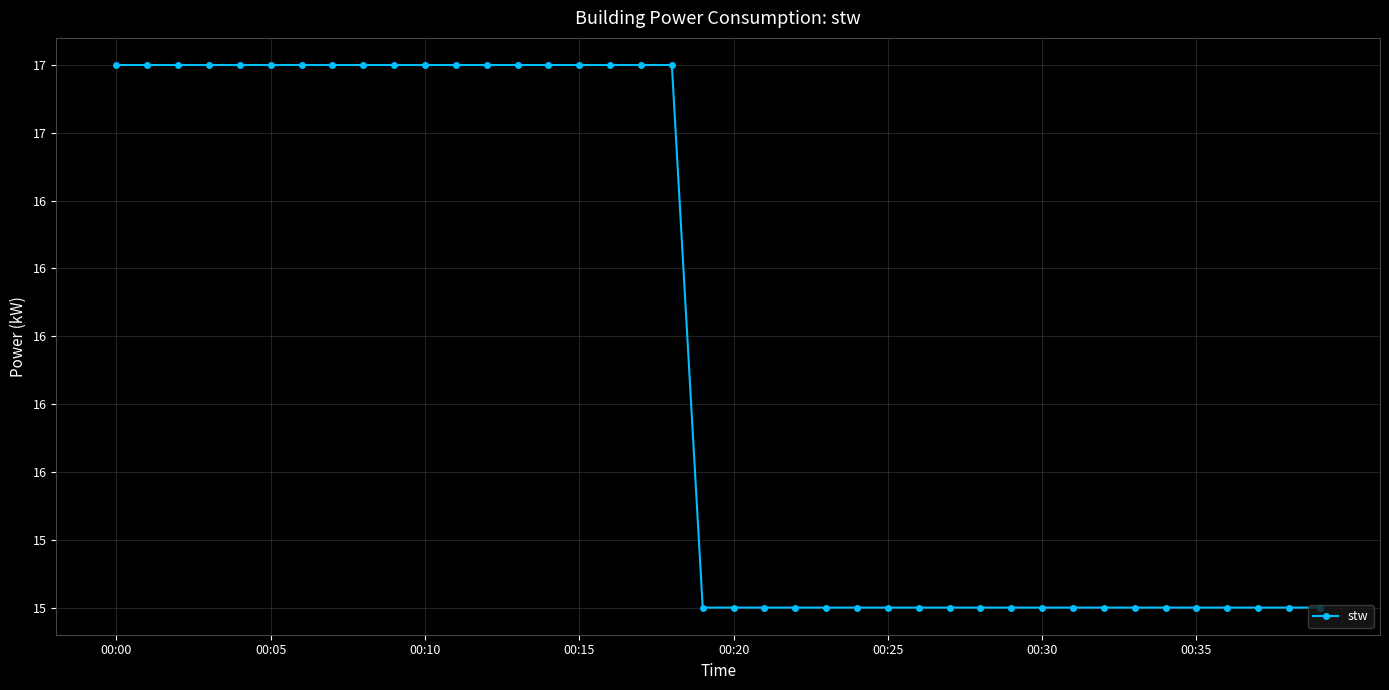

Does the chart have visible grid lines?

Yes